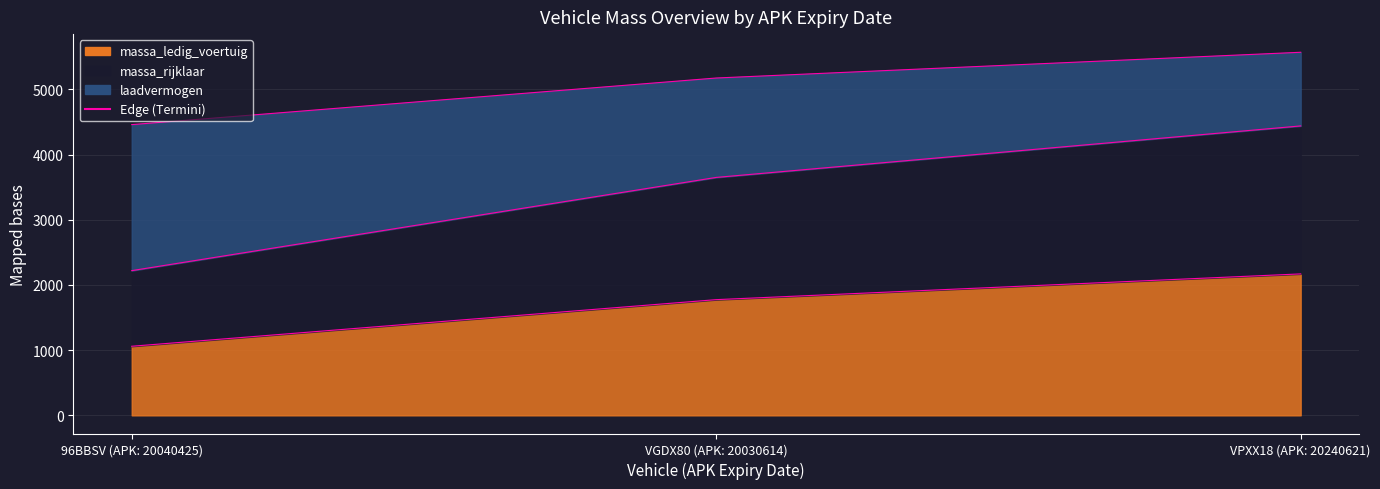

The value at 96BBSV (APK: 20040425) is 1060. True or false?

True